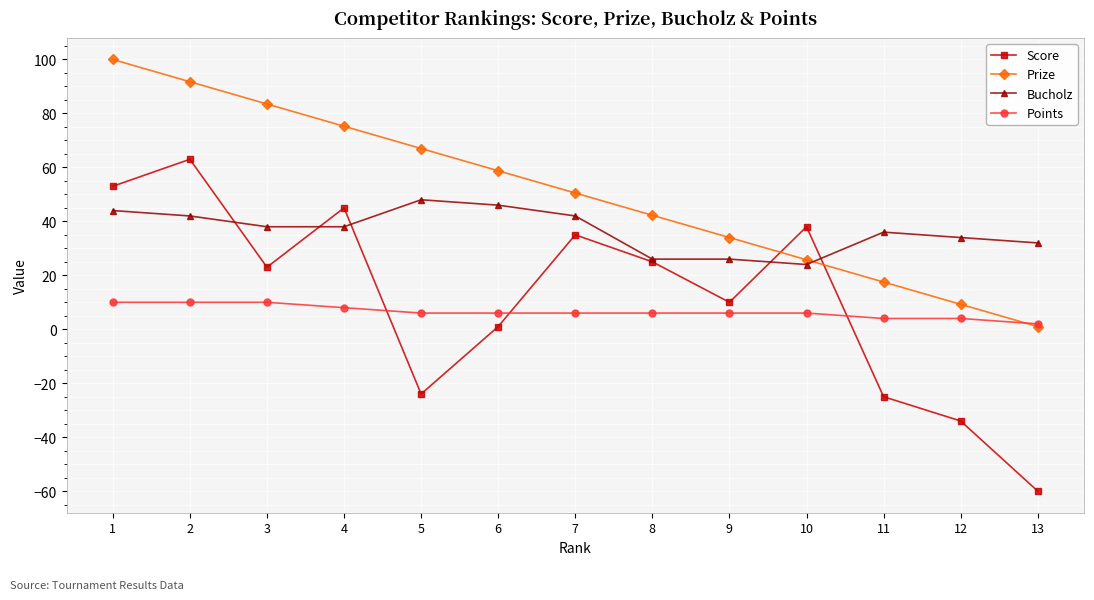

How many data points in Prize are above 50?

7